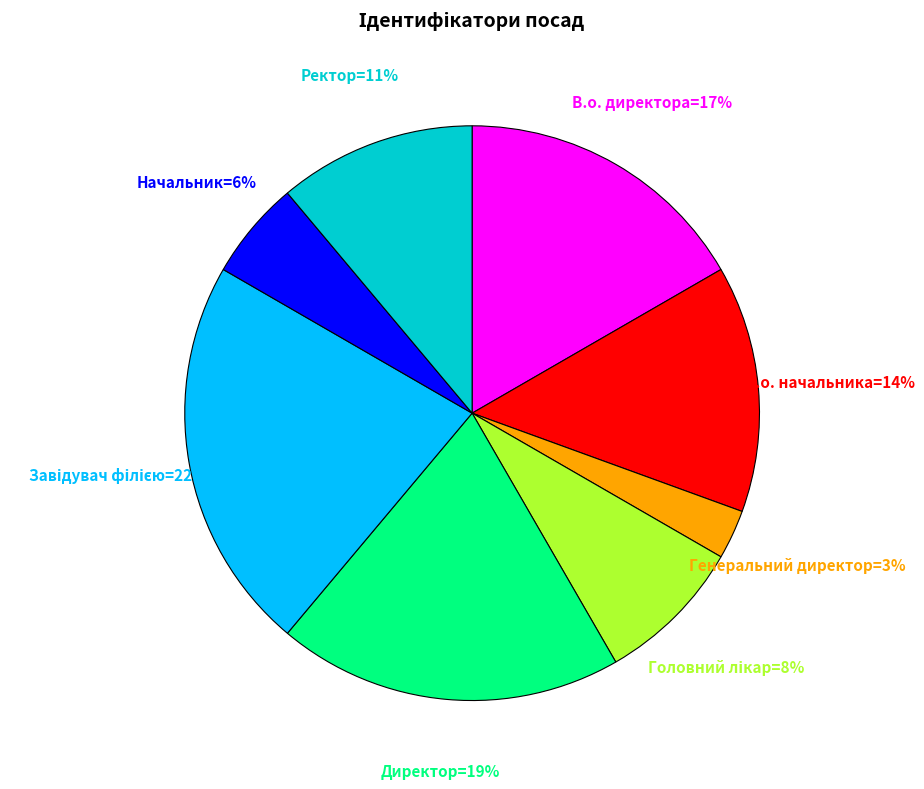

To the nearest percent, what is the average slice percentage?

12%